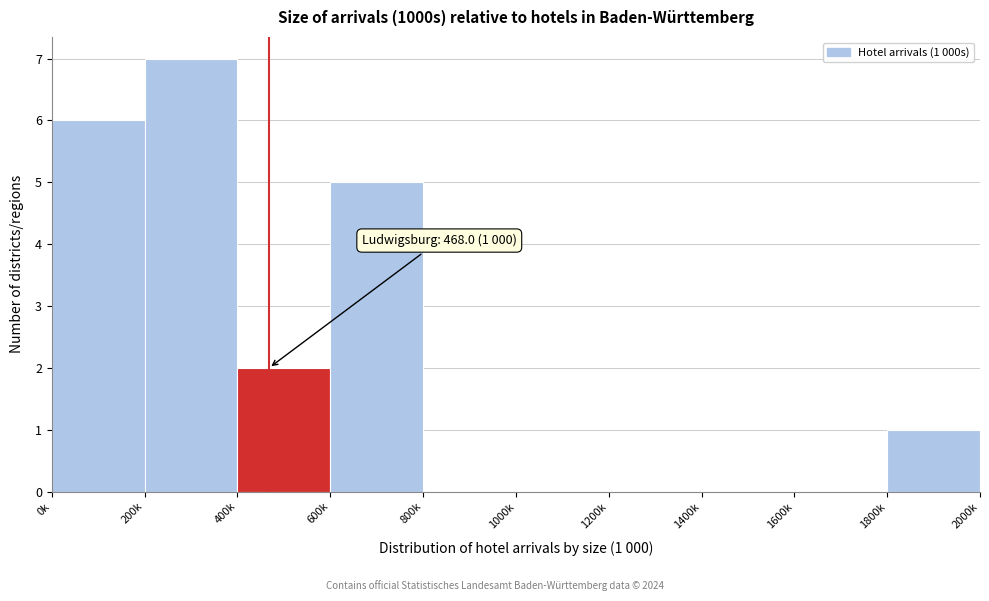

Reading left to right, list all the values displayed in this chart.

0k=6	200k=7	400k=2	600k=5	800k=0	1000k=0	1200k=0	1400k=0	1600k=0	1800k=1